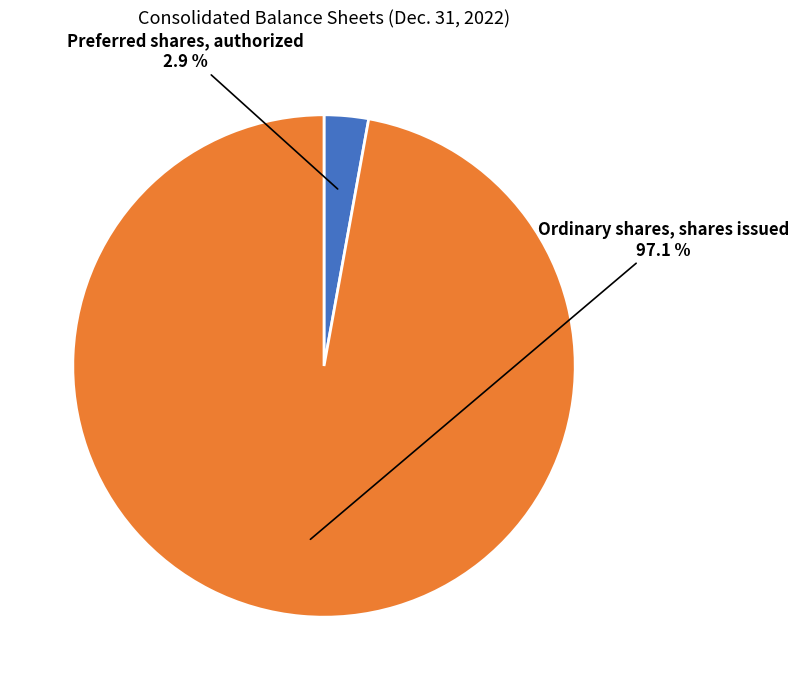

How many segments does this pie chart have?

2